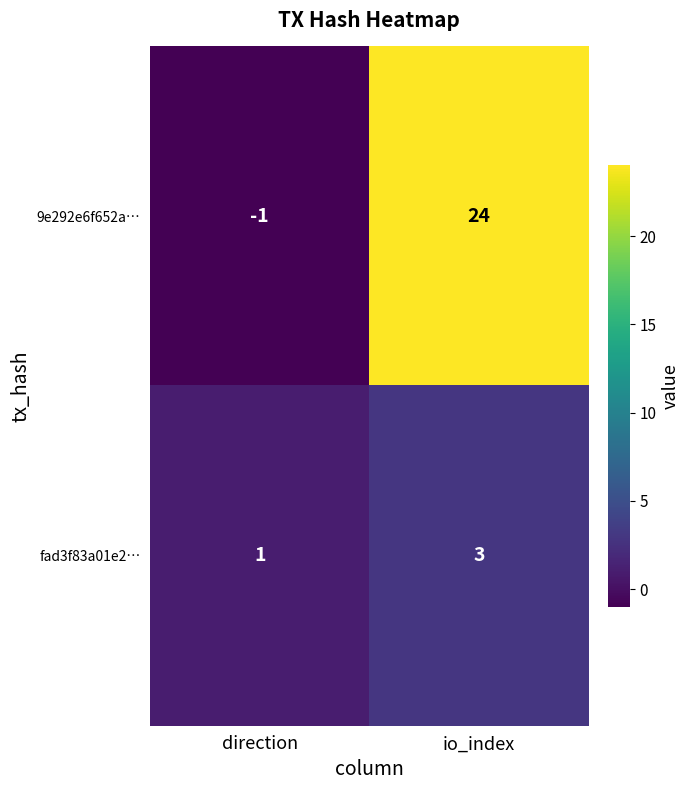

At how many categories does at least one series exceed 13?

1